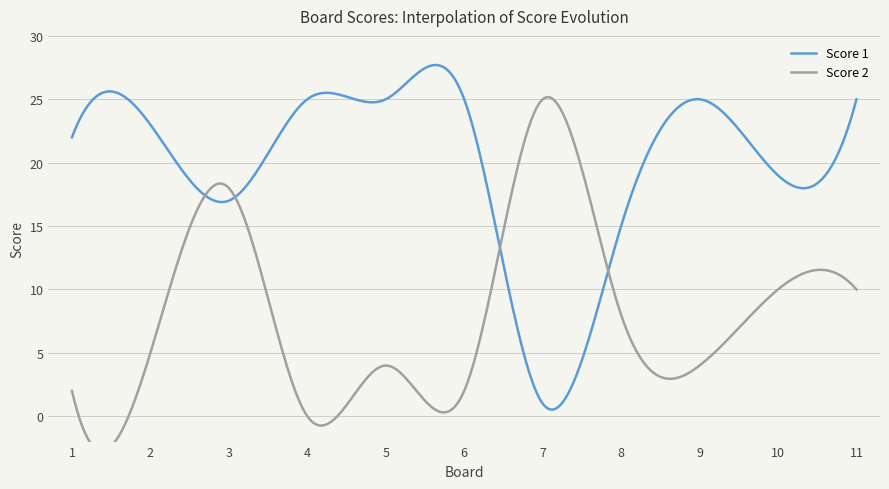

How many data points does each series have?

11